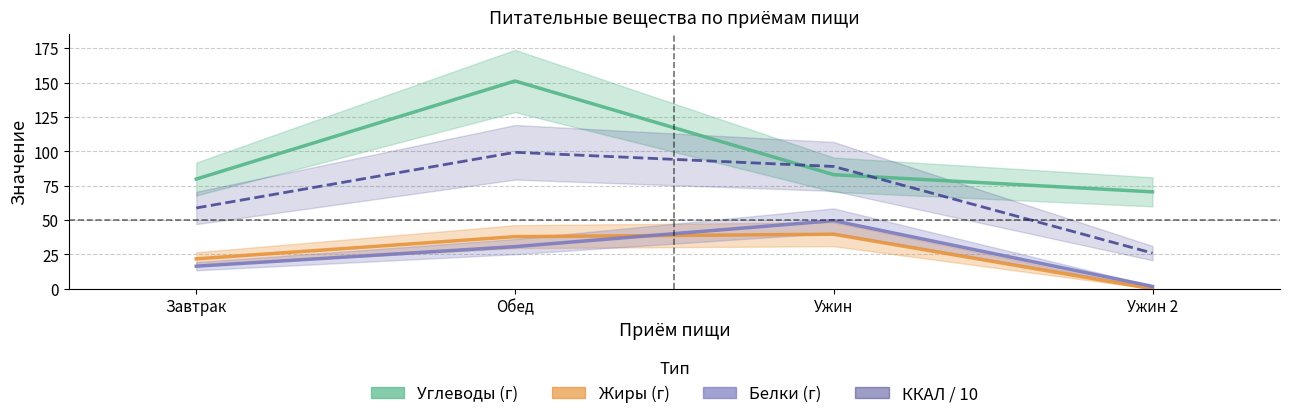

Reading left to right, extract all data points from this chart.

Углеводы (г): 79.8	151.1	83.0	70.5
Жиры (г): 21.8	37.9	39.7	0.0
Белки (г): 16.4	30.7	49.5	1.8
ККАЛ / 10: 58.8	99.2	89.0	25.9